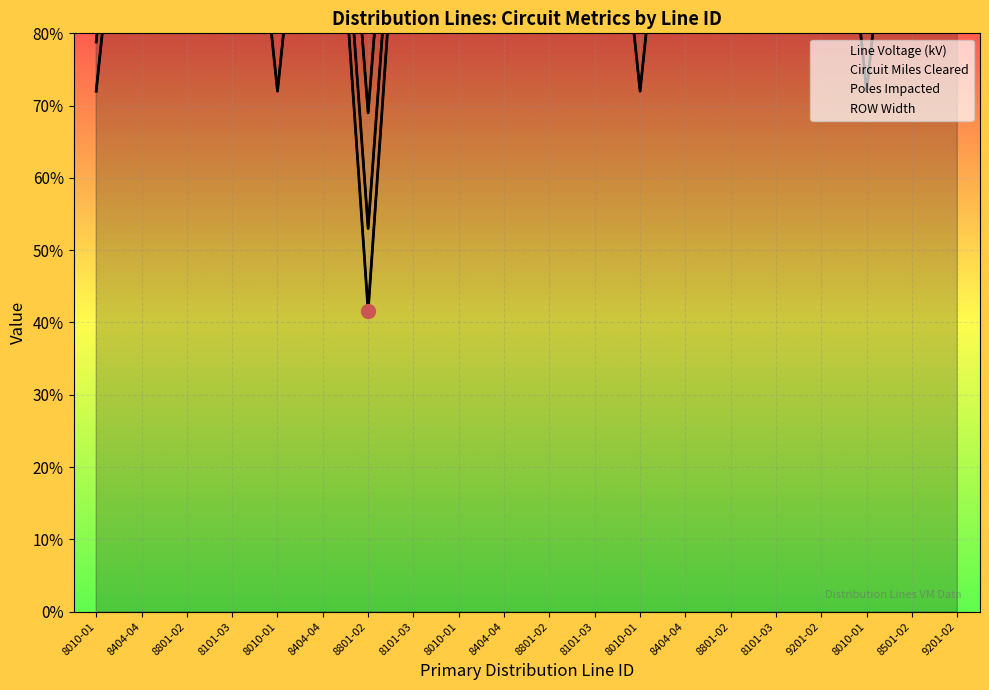

Reading left to right, list all the values displayed in this chart.

Line Voltage (kV): 8010-01=72.0	8404-04=132.0	8801-02=132.0	8101-03=132.0	8010-01=72.0	8404-04=132.0	8801-02=41.6	8101-03=132.0	8010-01=132.0	8404-04=132.0	8801-02=132.0	8101-03=132.0	8010-01=72.0	8404-04=132.0	8801-02=132.0	8101-03=132.0	9201-02=132.0	8010-01=72.0	8501-02=132.0	9201-02=132.0
Circuit Miles Cleared: 8010-01=78.8	8404-04=141.0	8801-02=135.4	8101-03=135.4	8010-01=83.4	8404-04=139.4	8801-02=53.0	8101-03=138.8	8010-01=139.4	8404-04=138.8	8801-02=139.4	8101-03=140.0	8010-01=112.4	8404-04=139.4	8801-02=161.0	8101-03=138.8	9201-02=134.2	8010-01=101.6	8501-02=152.4	9201-02=139.4
Poles Impacted: 8010-01=88.4	8404-04=153.8	8801-02=140.2	8101-03=140.2	8010-01=99.4	8404-04=149.8	8801-02=69.0	8101-03=148.4	8010-01=149.8	8404-04=148.4	8801-02=149.8	8101-03=151.2	8010-01=170.0	8404-04=149.8	8801-02=202.6	8101-03=148.4	9201-02=137.4	8010-01=144.0	8501-02=182.0	9201-02=149.8
ROW Width: 8010-01=138.4	8404-04=203.8	8801-02=190.2	8101-03=190.2	8010-01=149.4	8404-04=199.8	8801-02=119.0	8101-03=198.4	8010-01=199.8	8404-04=198.4	8801-02=199.8	8101-03=201.2	8010-01=220.0	8404-04=199.8	8801-02=252.6	8101-03=198.4	9201-02=187.4	8010-01=194.0	8501-02=232.0	9201-02=199.8